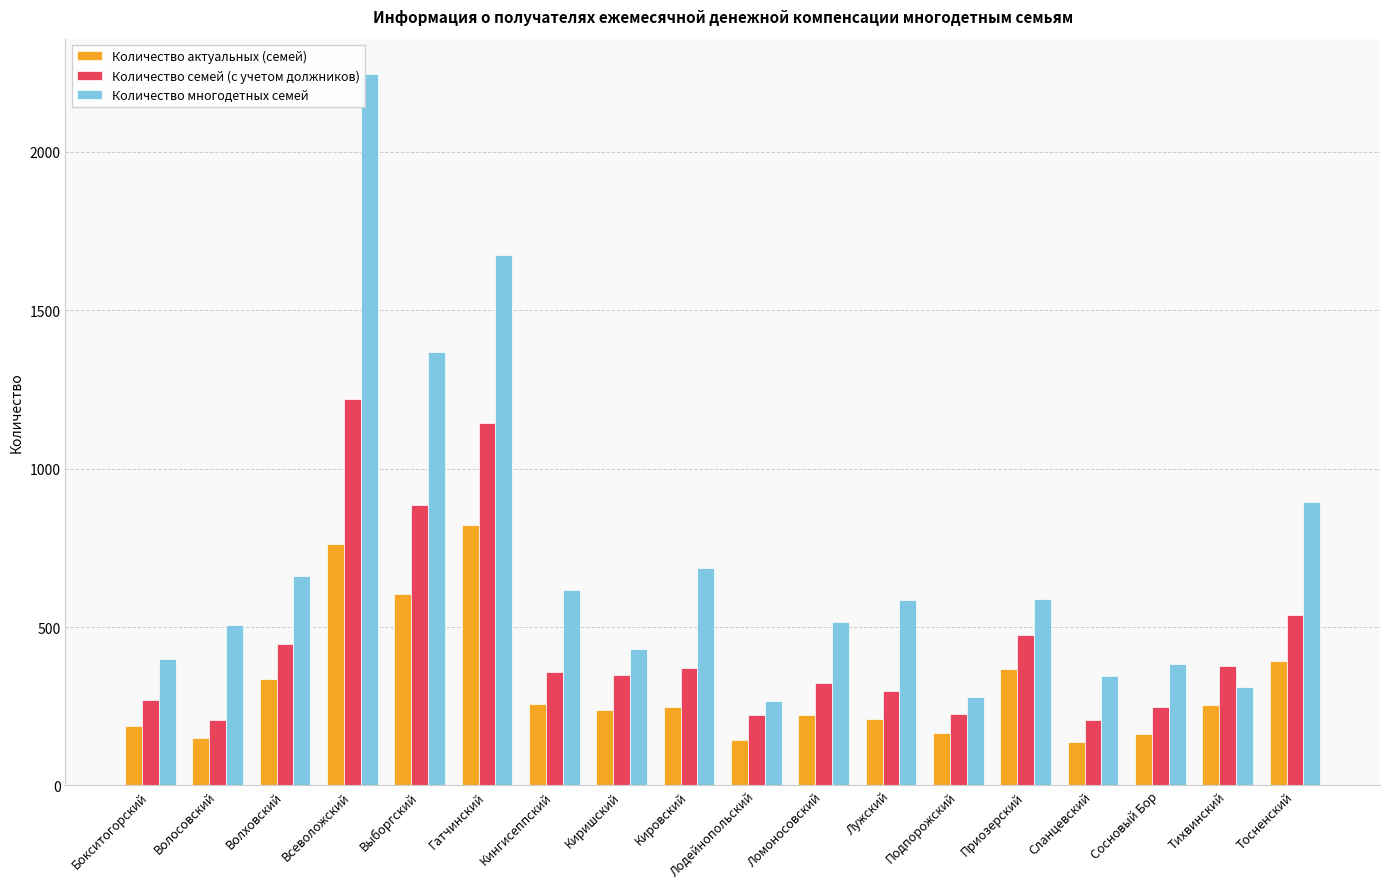

At which label is Количество семей (с учетом должников) closest to 712?

Выборгский